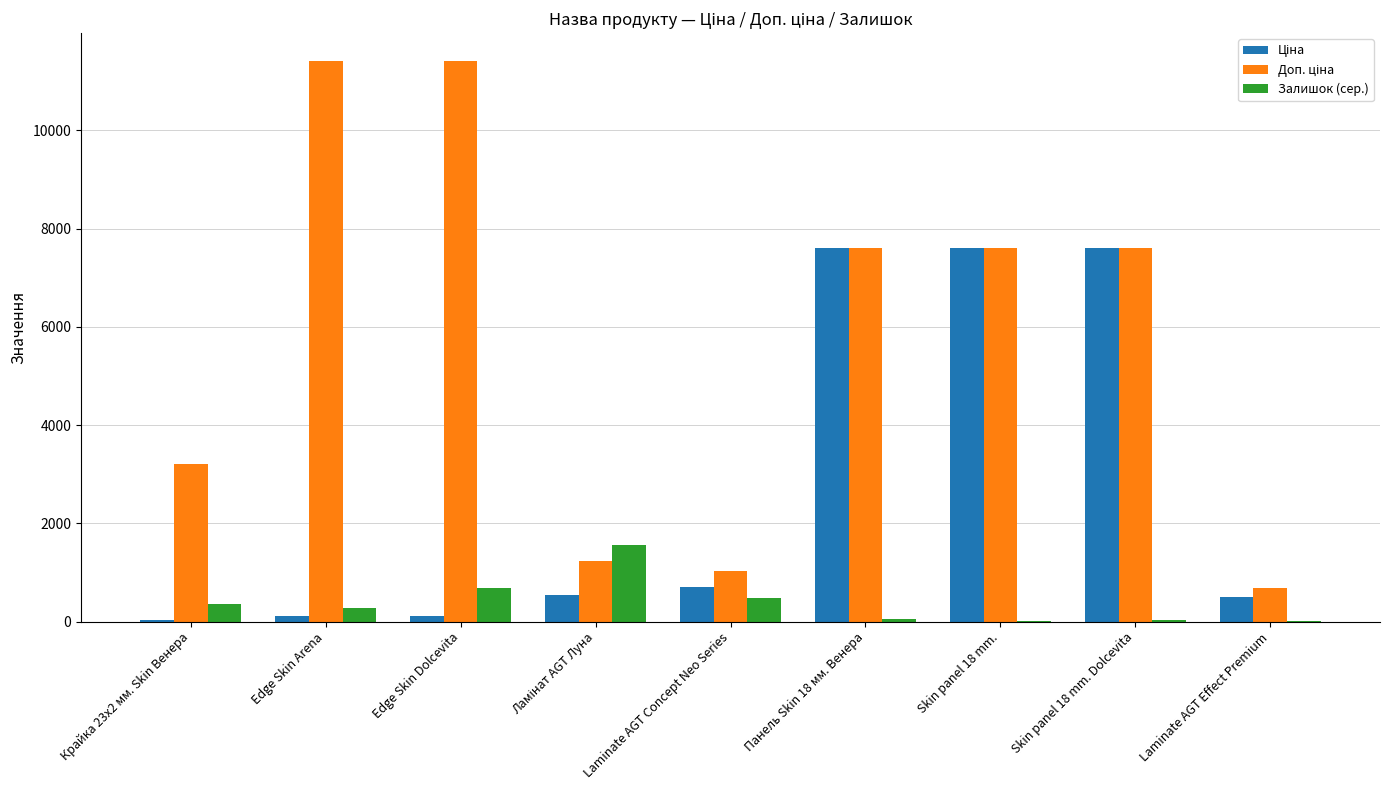

True or false: Залишок (сер.) has a value of 839.7 at Laminate AGT Concept Neo Series.

False